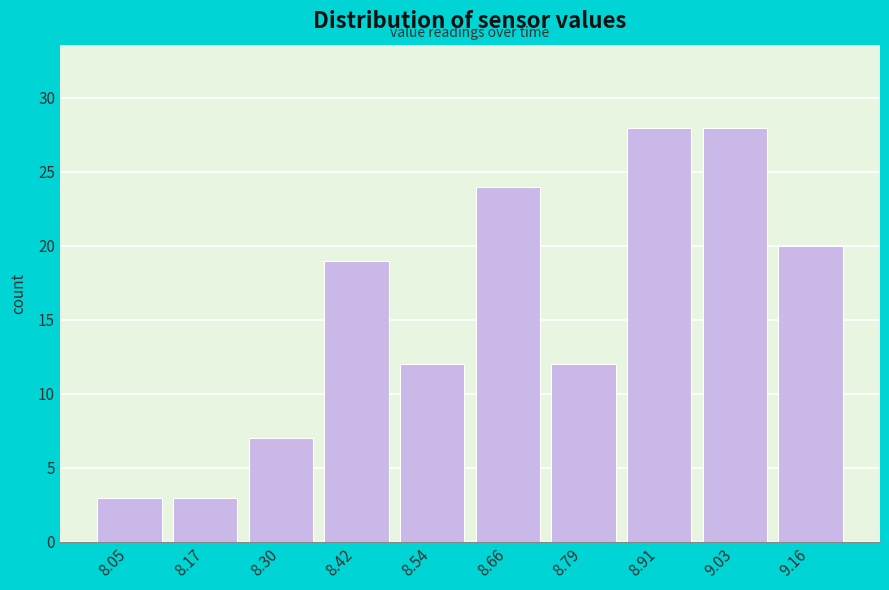

Reading left to right, transcribe all the data shown in this chart.

8.05=3	8.17=3	8.30=7	8.42=19	8.54=12	8.66=24	8.79=12	8.91=28	9.03=28	9.16=20